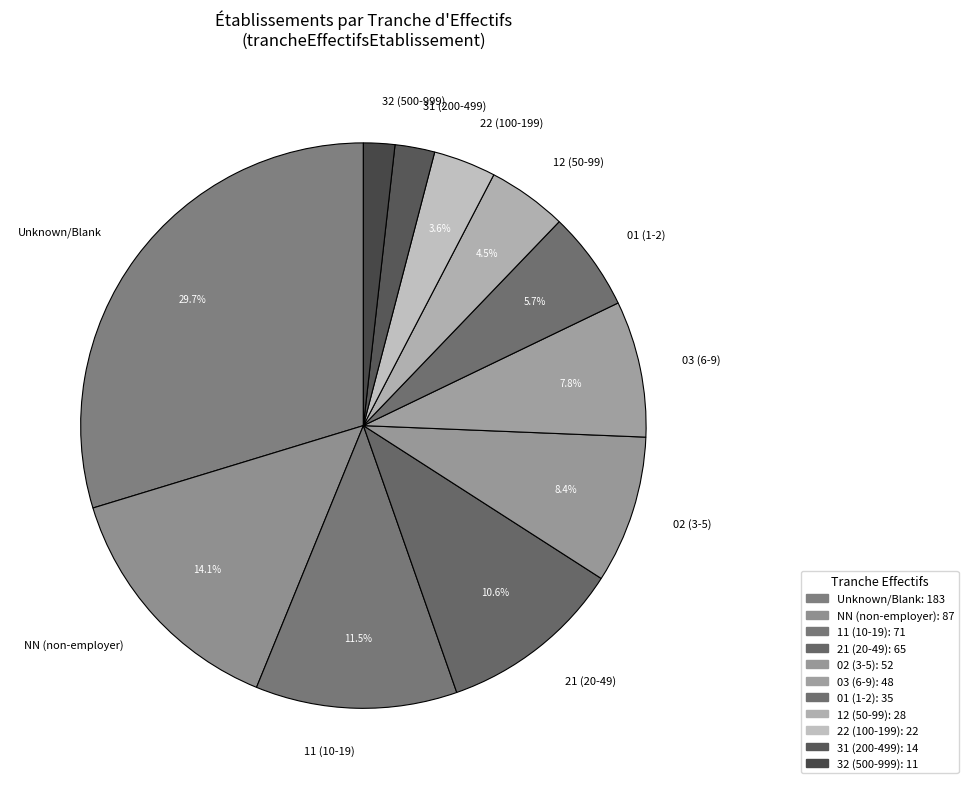

Which slice is the largest?

Unknown/Blank